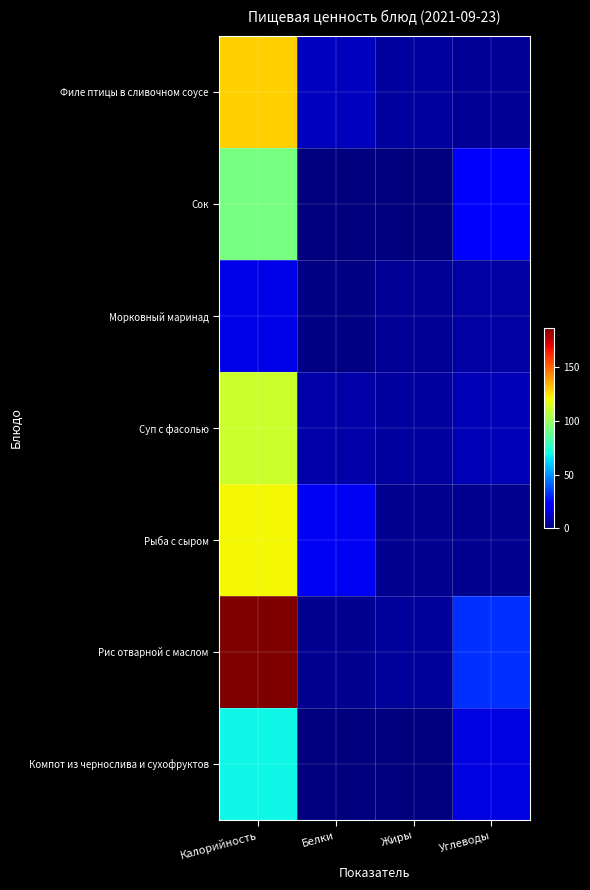

Reading left to right, extract all data points from this chart.

Филе птицы в сливочном соусе: Калорийность=128.7	Белки=10.7	Жиры=5.4	Углеводы=4.0
Сок: Калорийность=92.0	Белки=0.0	Жиры=0.0	Углеводы=22.8
Морковный маринад: Калорийность=17.3	Белки=1.2	Жиры=4.2	Углеводы=6.2
Суп с фасолью: Калорийность=111.0	Белки=6.8	Жиры=5.4	Углеводы=8.8
Рыба с сыром: Калорийность=120.9	Белки=19.3	Жиры=3.4	Углеводы=3.1
Рис отварной с маслом: Калорийность=186.4	Белки=3.3	Жиры=5.0	Углеводы=32.2
Компот из чернослива и сухофруктов: Калорийность=69.0	Белки=0.2	Жиры=0.1	Углеводы=16.7